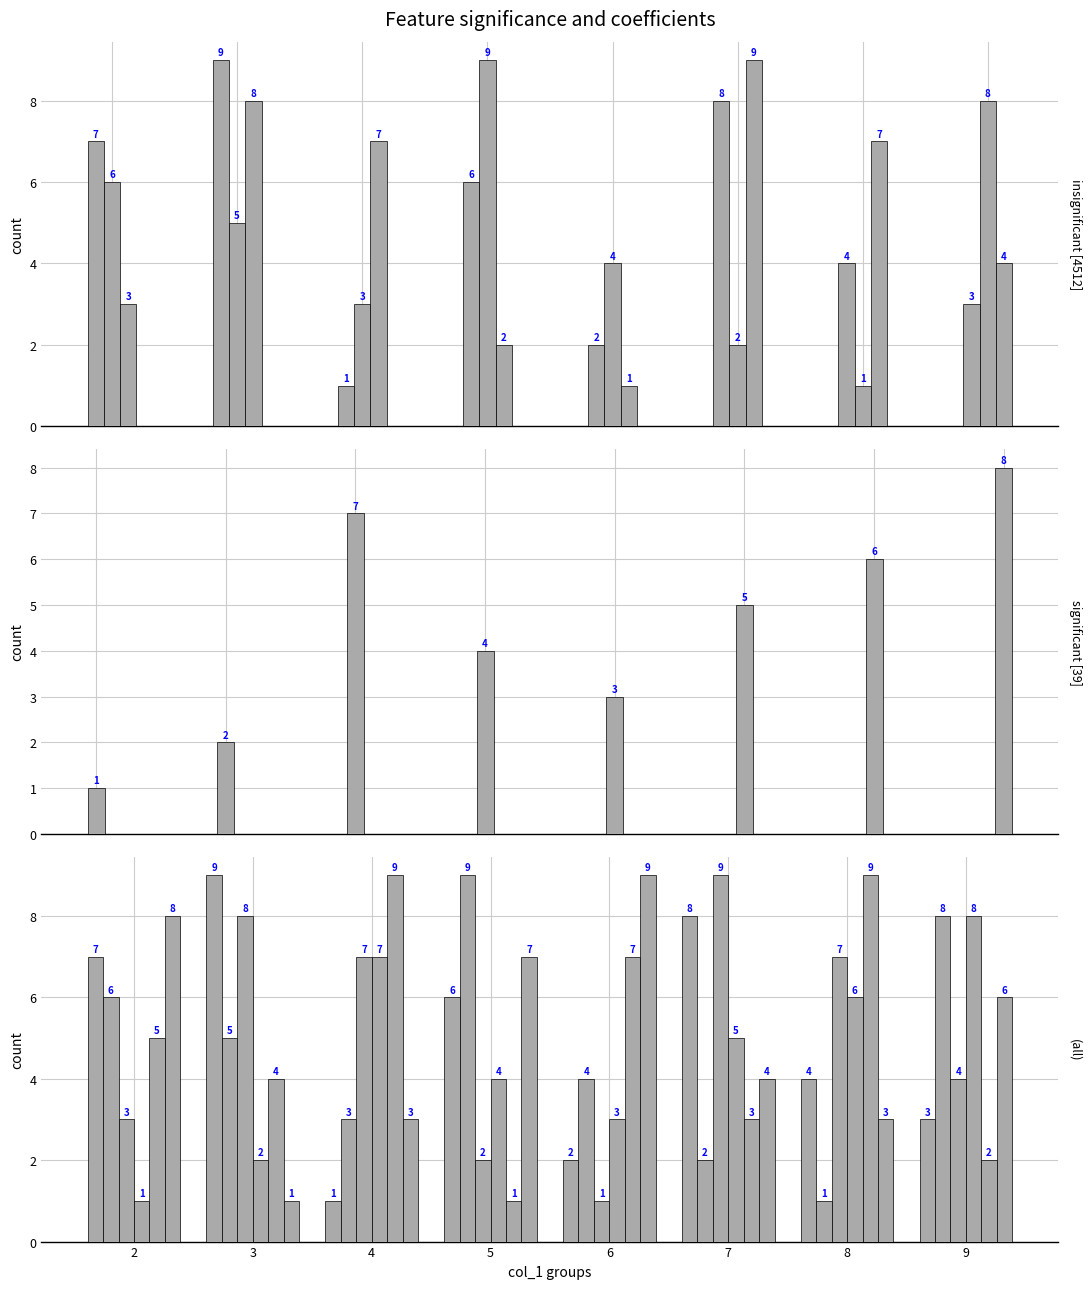

The col_3 series shows 8 at 9. True or false?

True